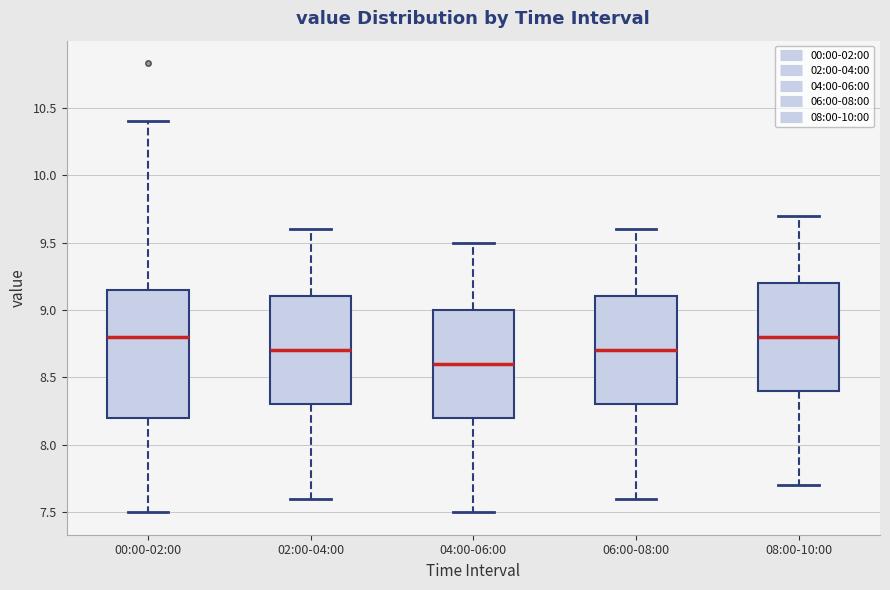

Where does the lower whisker of the box for 08:00-10:00 end on the y-axis? The values are not printed on the chart, so give them approximately, as read against the axis.

7.70